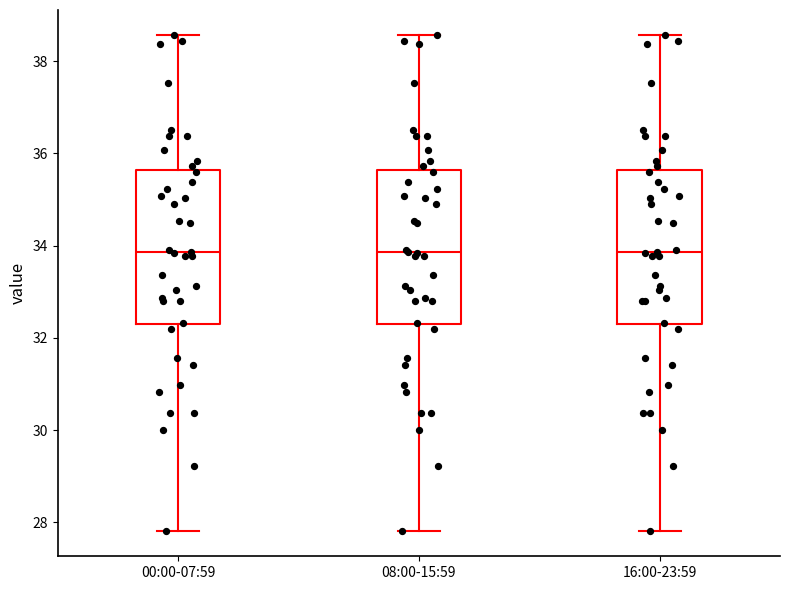

Reading left to right, transcribe this box plot: for each box, give where its median line is, the range the box spans, and where its two whiskers end, as read against the y-axis. The values are not printed on the chart, so give them approximately, as read against the axis.

00:00-07:59: median 33.8, box 32.2 to 35.6, whiskers 27.8 to 38.6
08:00-15:59: median 33.8, box 32.2 to 35.6, whiskers 27.8 to 38.6
16:00-23:59: median 33.8, box 32.2 to 35.6, whiskers 27.8 to 38.6